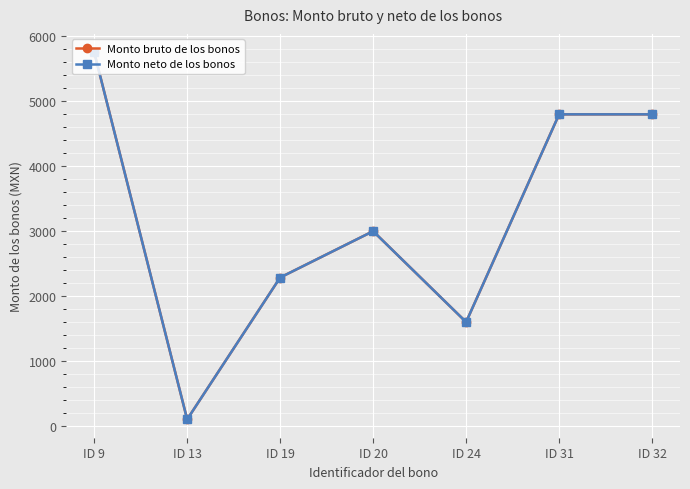

Which label corresponds to the smallest value in the chart?

ID 13